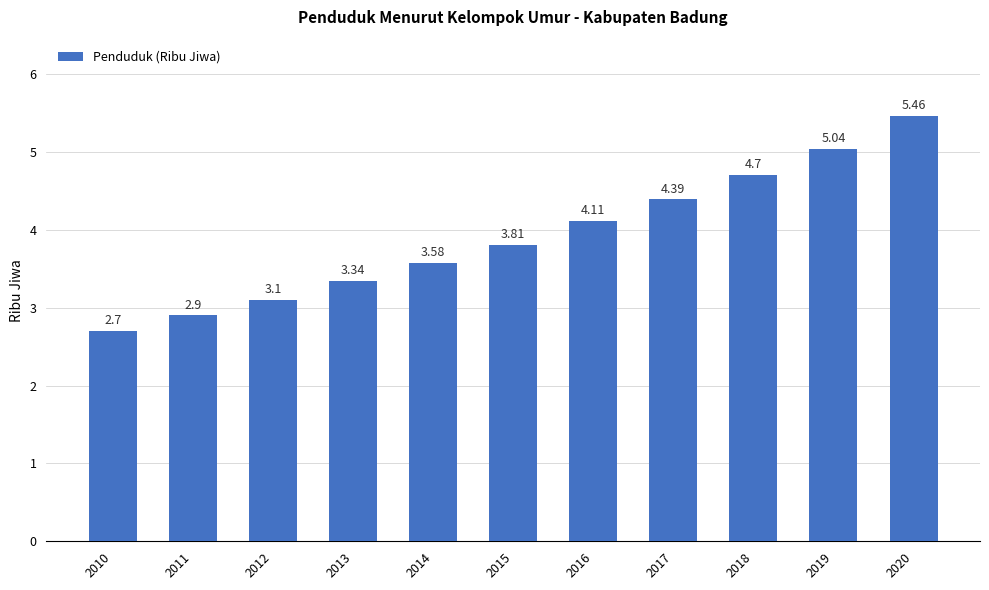

Rank the categories by value from lowest to highest.

2010, 2011, 2012, 2013, 2014, 2015, 2016, 2017, 2018, 2019, 2020